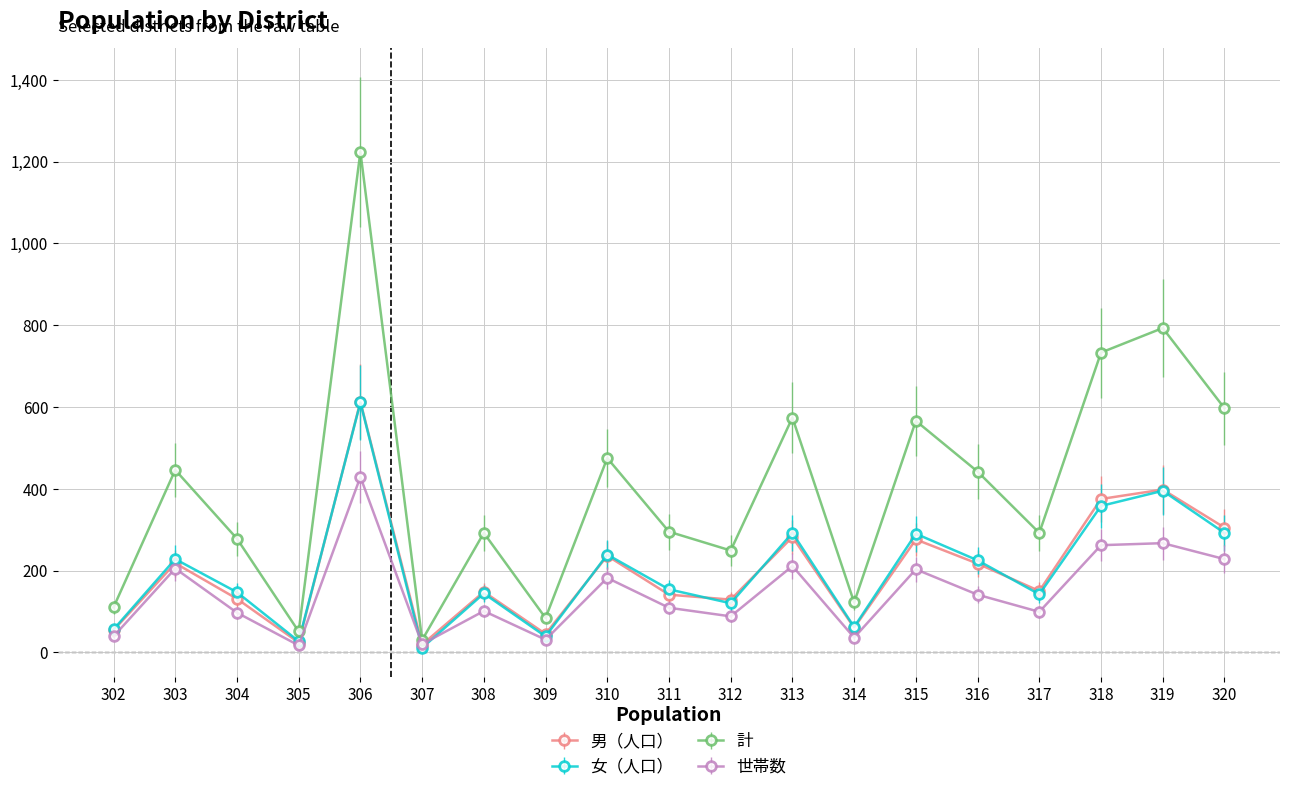

True or false: 男（人口） and 女（人口） intersect in this chart.

True